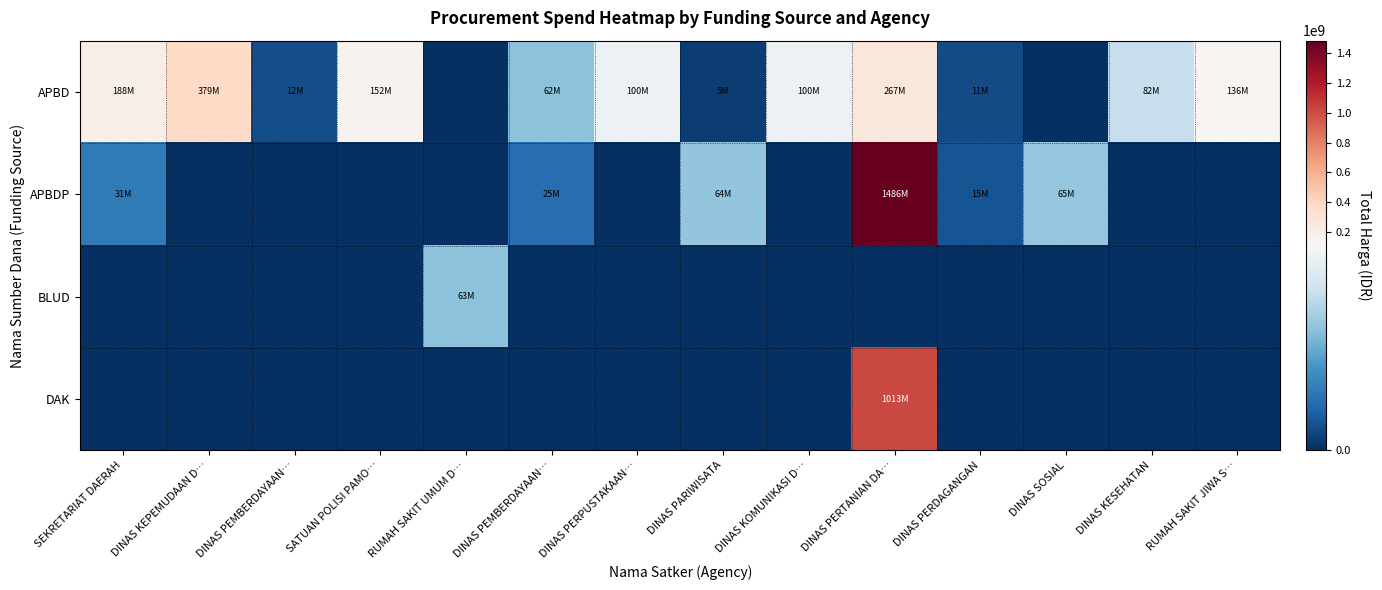

At which category does the chart reach its peak across all series?

DINAS PERTANIAN DA…